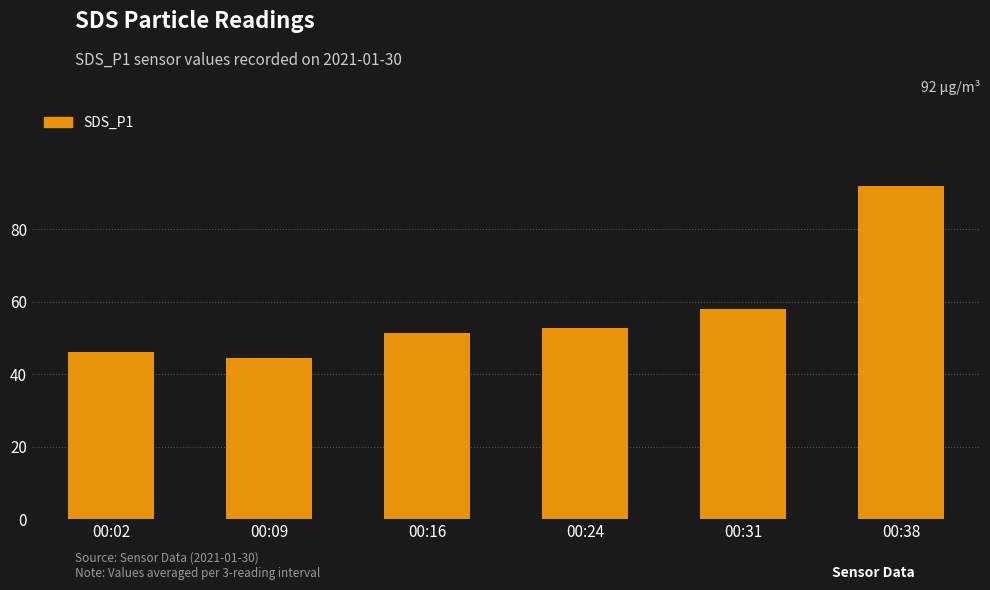

At which category does the chart reach its minimum across all series?

00:09